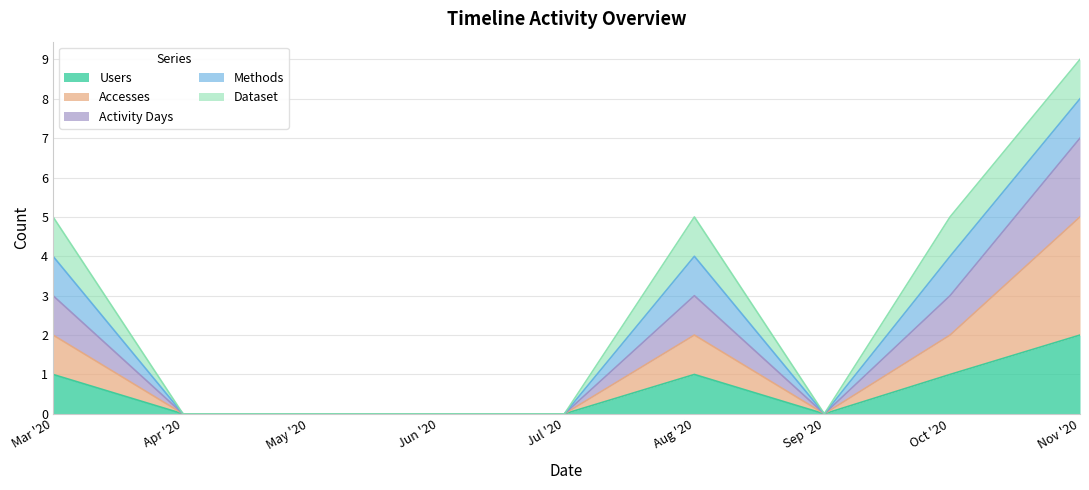

Does the chart have visible grid lines?

Yes